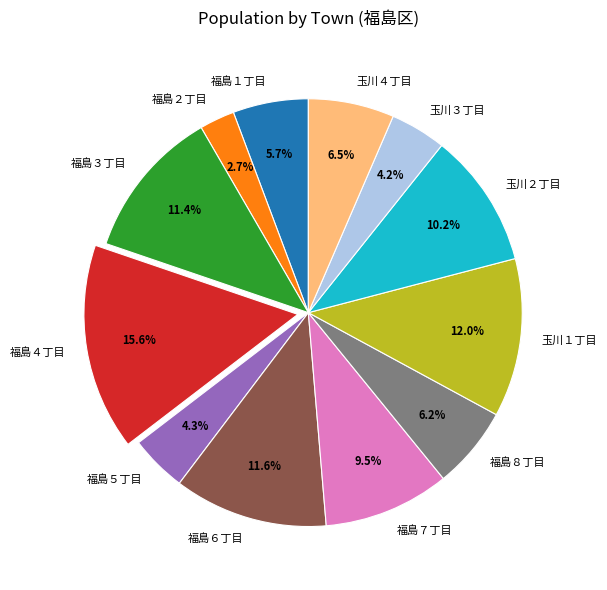

What is the smallest slice in the pie chart?

福島２丁目